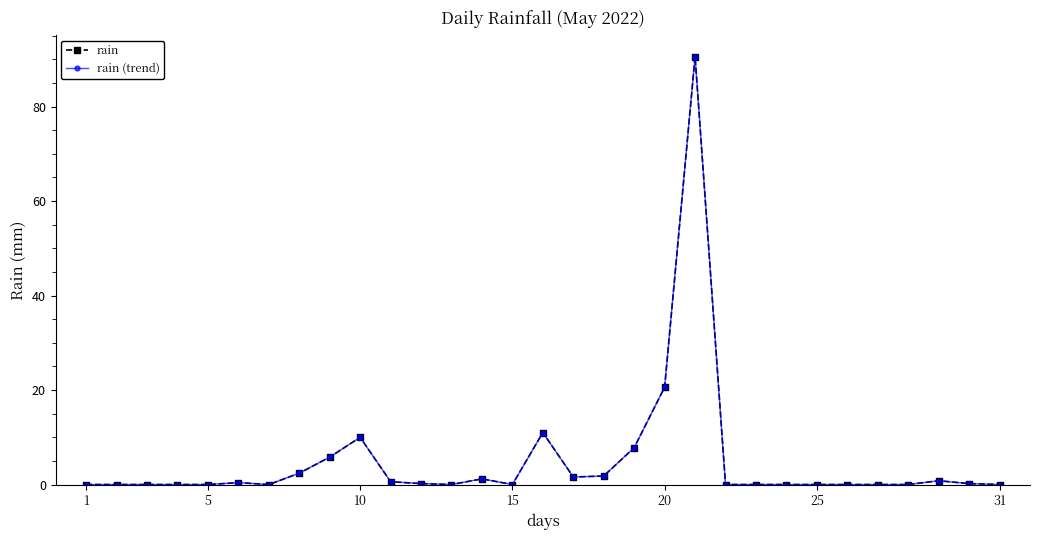

Rank the series by their maximum value, from highest to lowest.

rain, rain (trend)